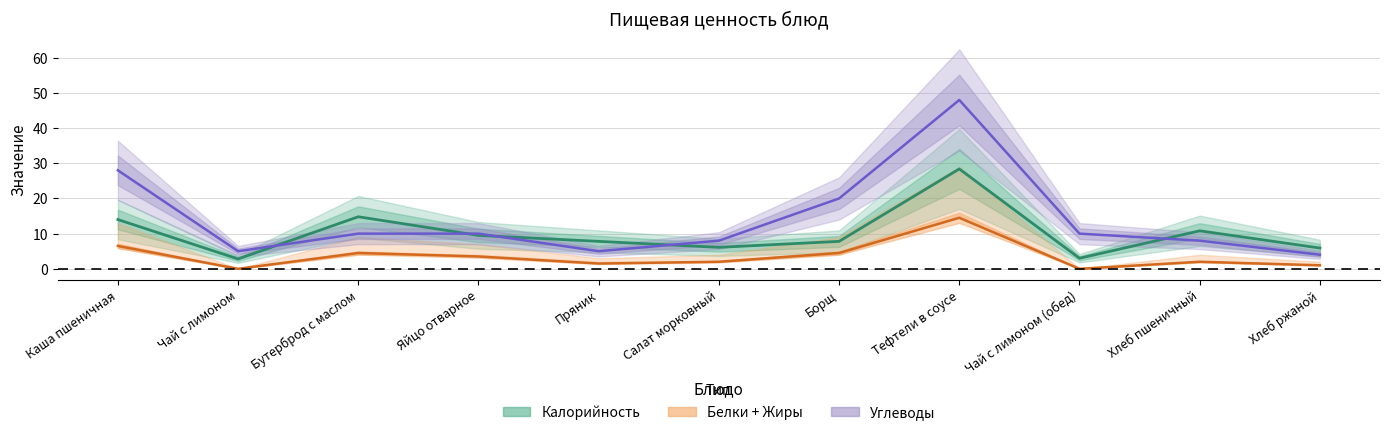

At which category does the chart reach its peak across all series?

Тефтели в соусе